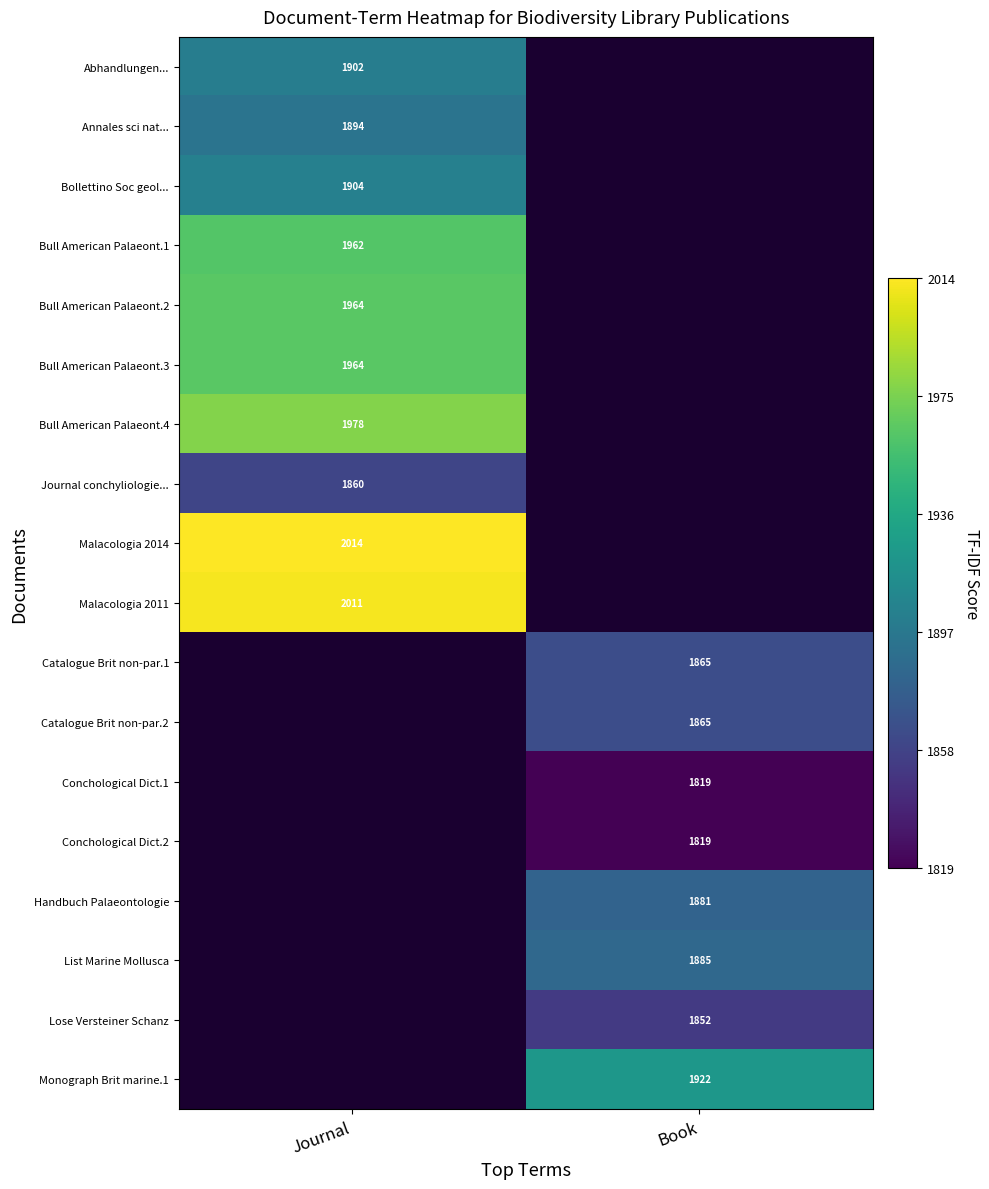

How many data points does each series have?

2